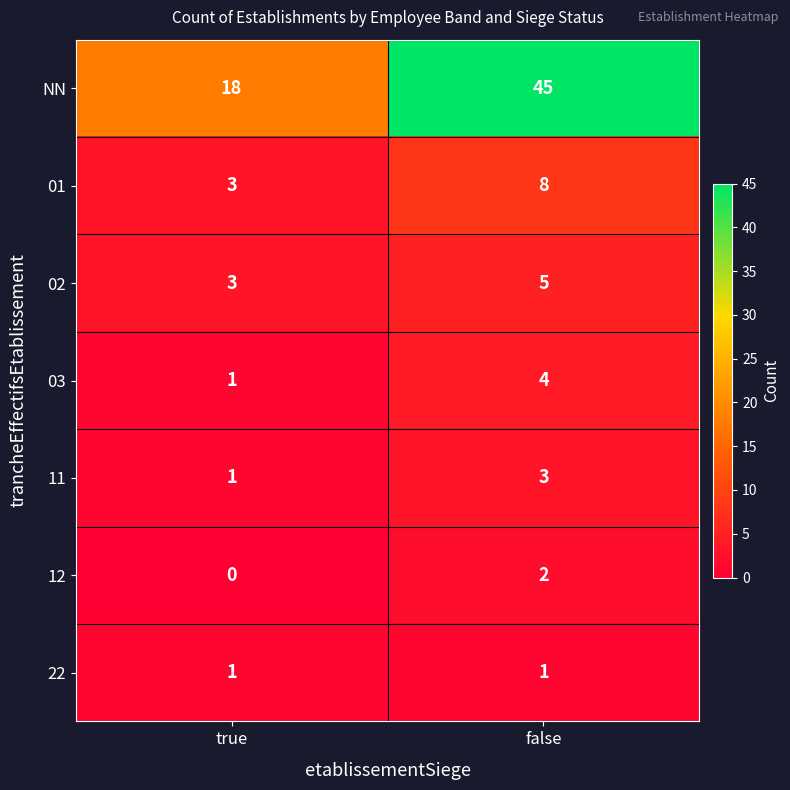

Reading left to right, transcribe all the data shown in this chart.

NN: true=18	false=45
01: true=3	false=8
02: true=3	false=5
03: true=1	false=4
11: true=1	false=3
12: true=0	false=2
22: true=1	false=1